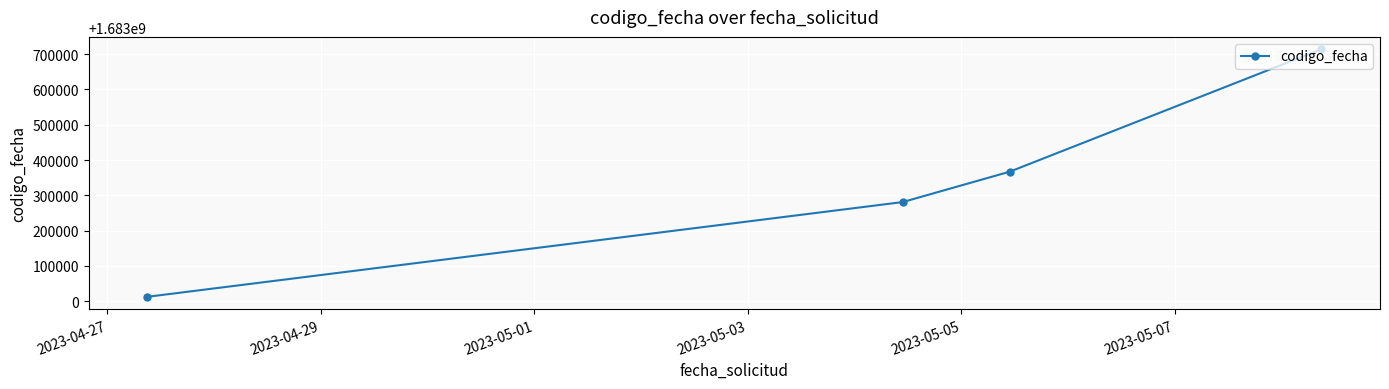

What is the minimum value shown in the chart?

1683012530